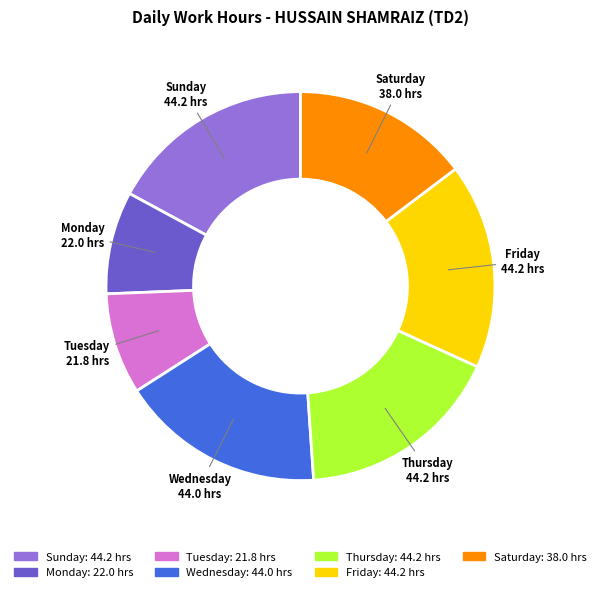

Is there a majority slice in this chart?

No